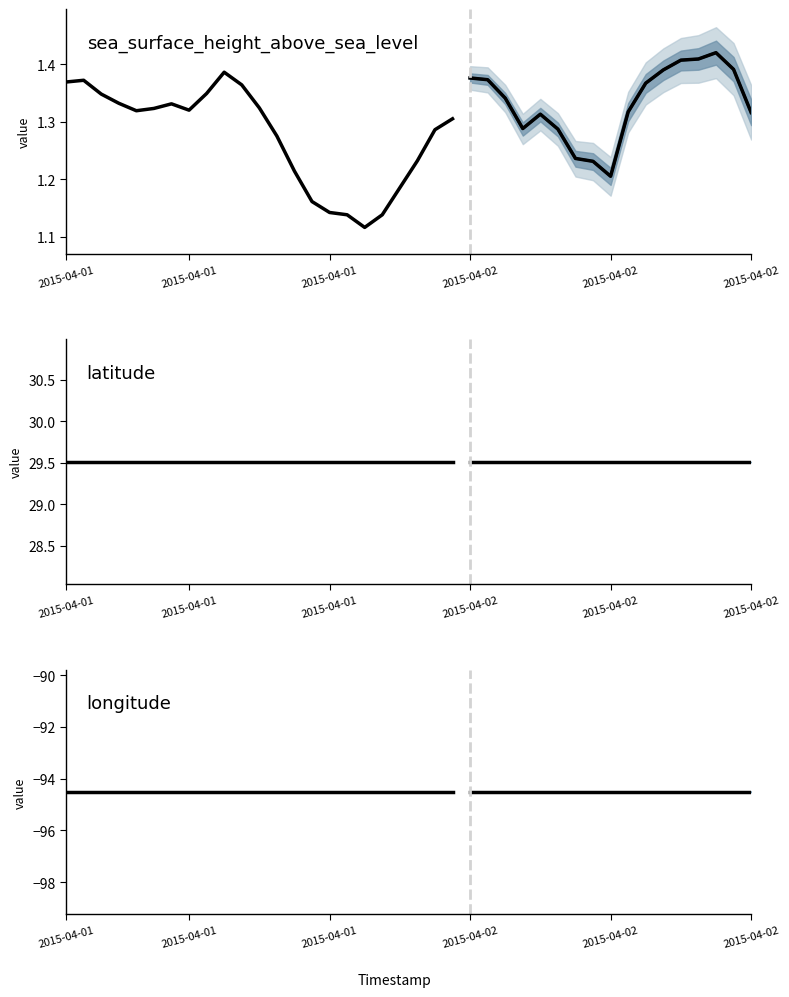

What is the sum of the longitude values at 2015-04-02T08:12:00Z and 2015-04-01T20:18:00Z?

-189.0